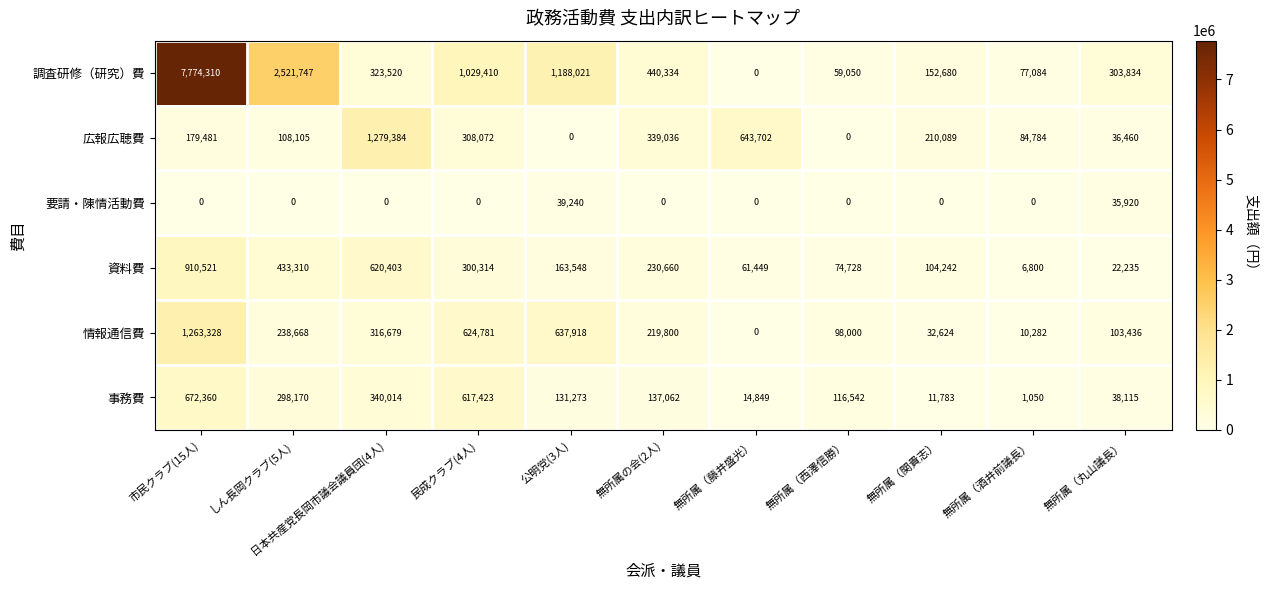

Between 無所属（酒井前議長） and 無所属（丸山議長）, which series saw the biggest shift?

調査研修（研究）費